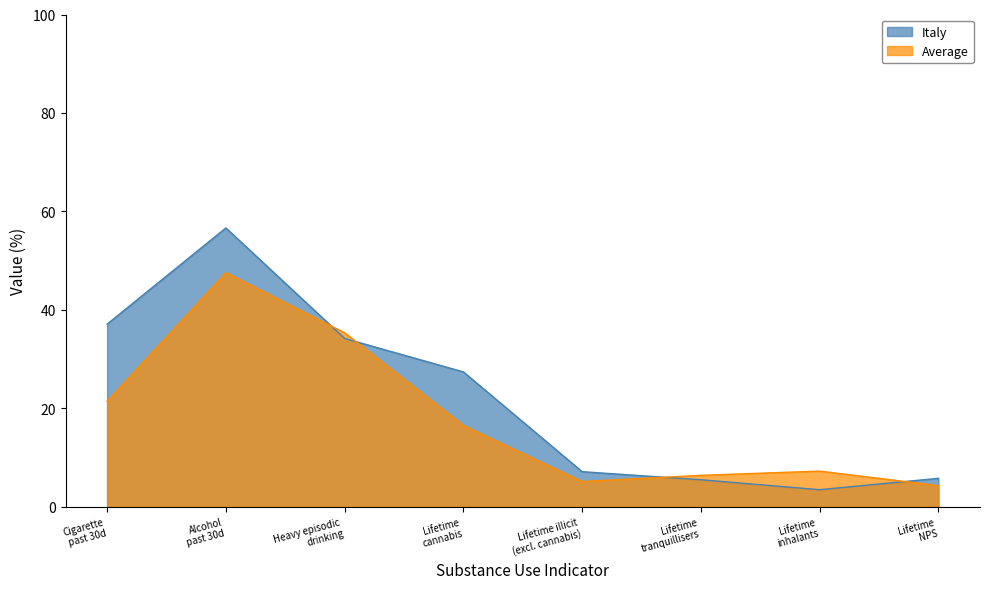

Which series has the largest range (max minus min)?

Italy